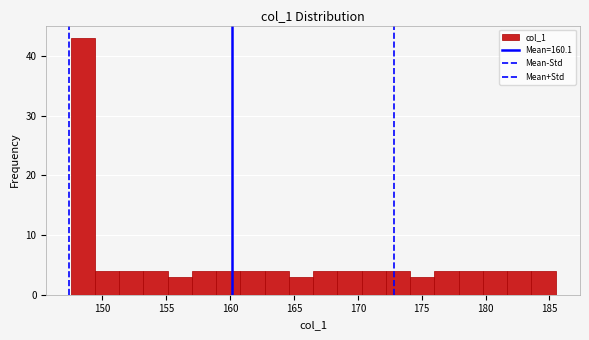

Around what value on the x-axis is the tallest bar? Give the approximate position of its centre, as read against the axis.

148.5